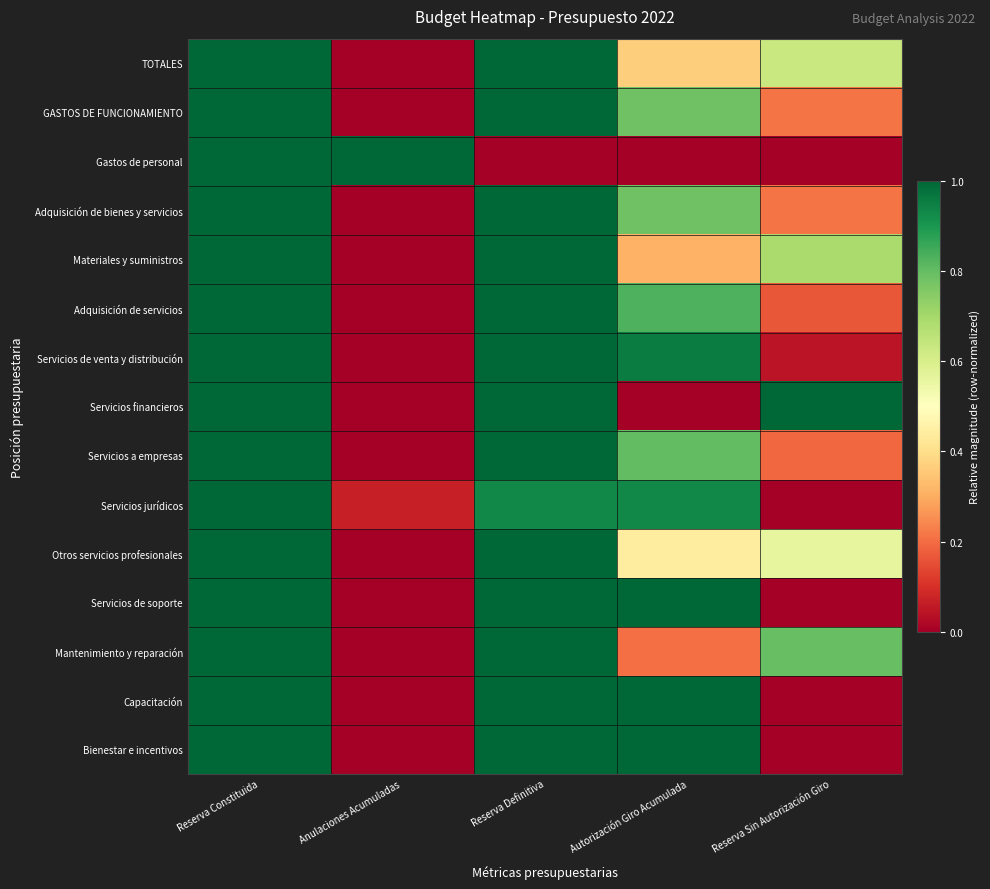

At how many categories does at least one series exceed 0?

5